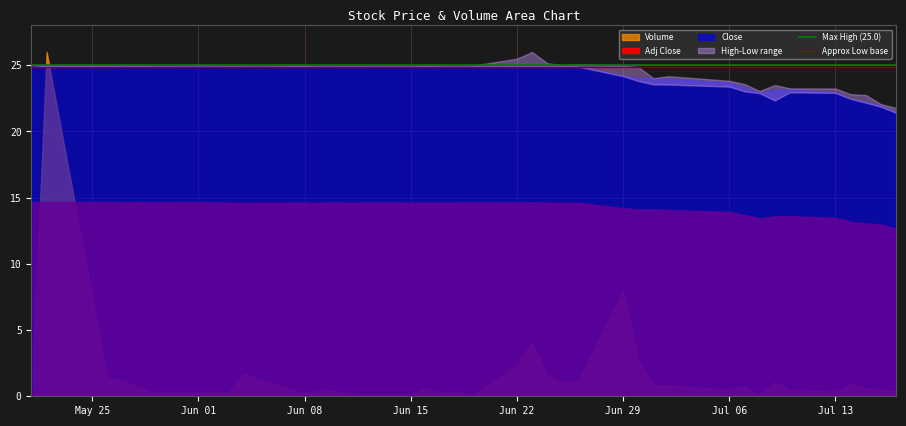

How many lines are shown in the chart?

2